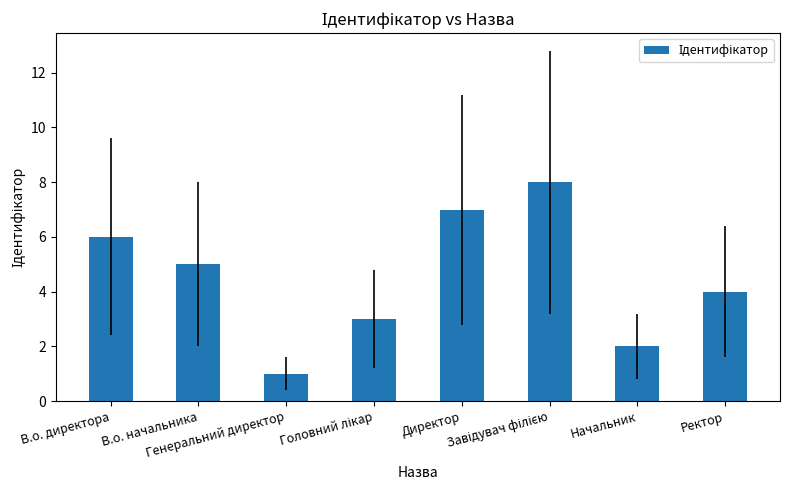

What is the value of the 3rd bar from the left?

1